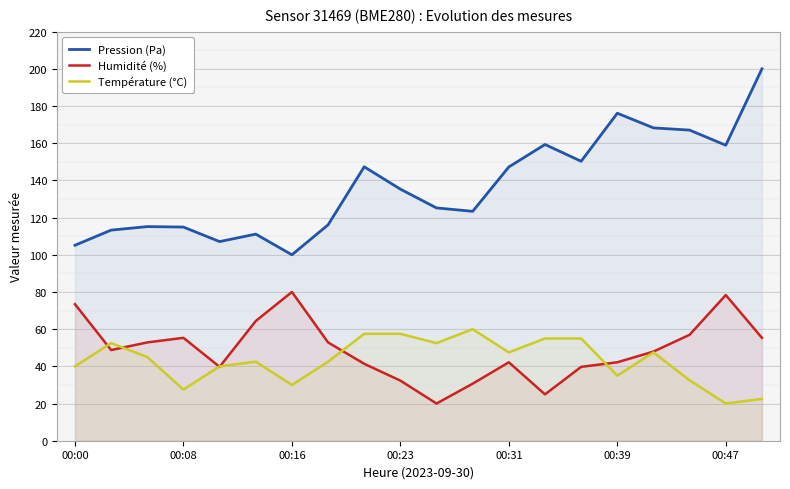

True or false: Pression (Pa) has a value of 159.3 at 13.

True